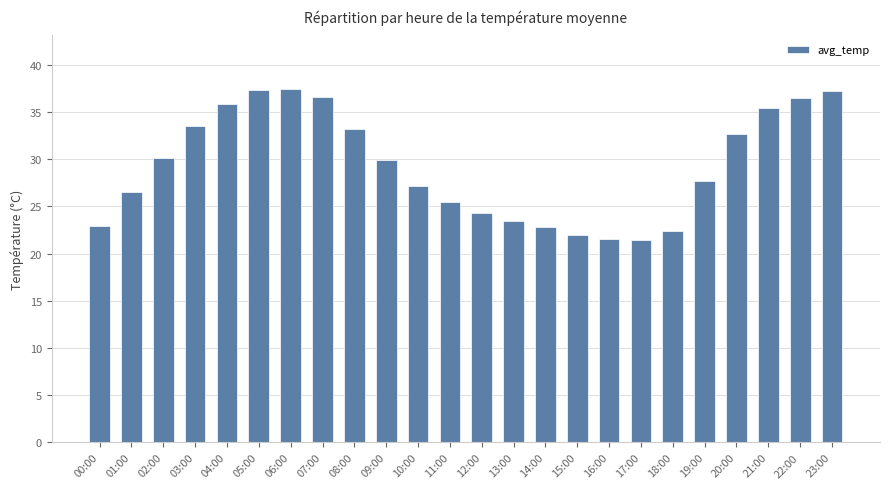

What is the value of the 7th bar from the left?

37.5